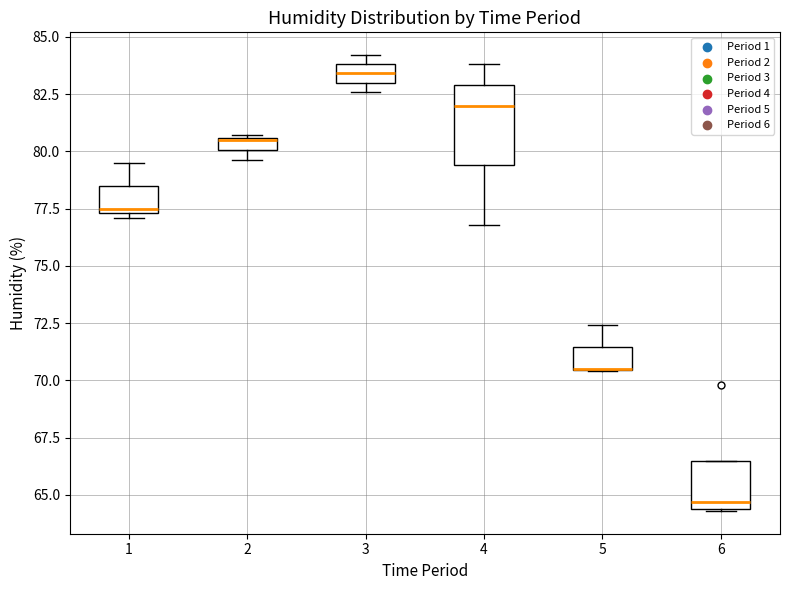

Where does the upper whisker of the box at x = 1 end on the y-axis? The values are not printed on the chart, so give them approximately, as read against the axis.

79.5